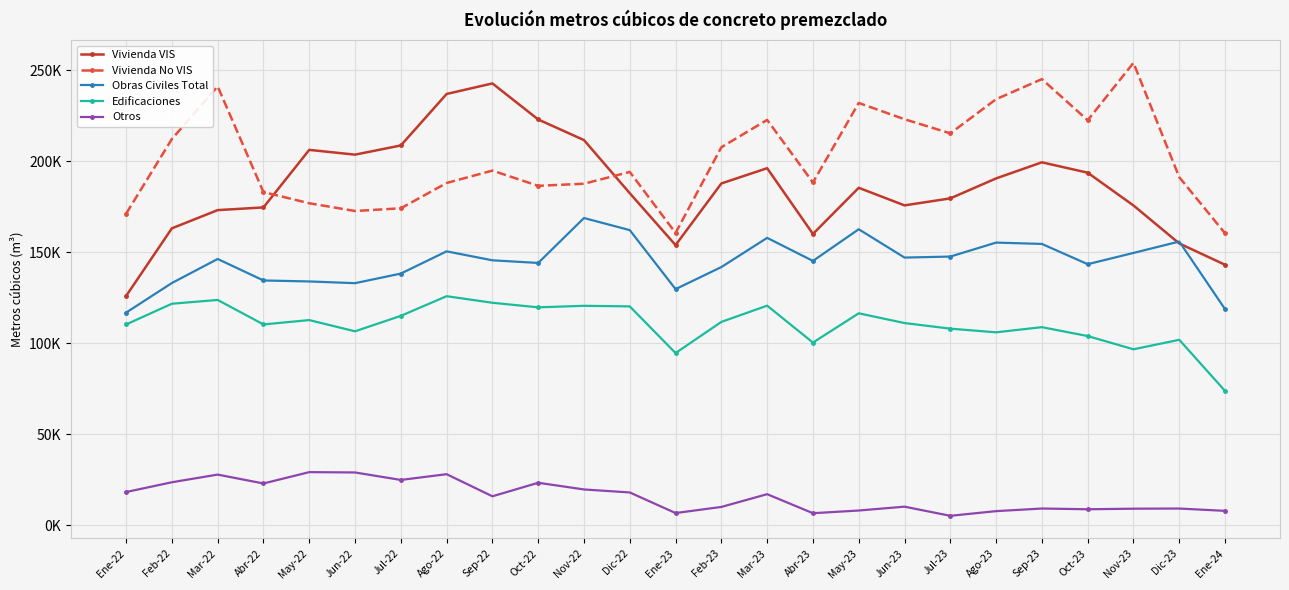

What is the lowest value of the Vivienda No VIS series?

160378.1